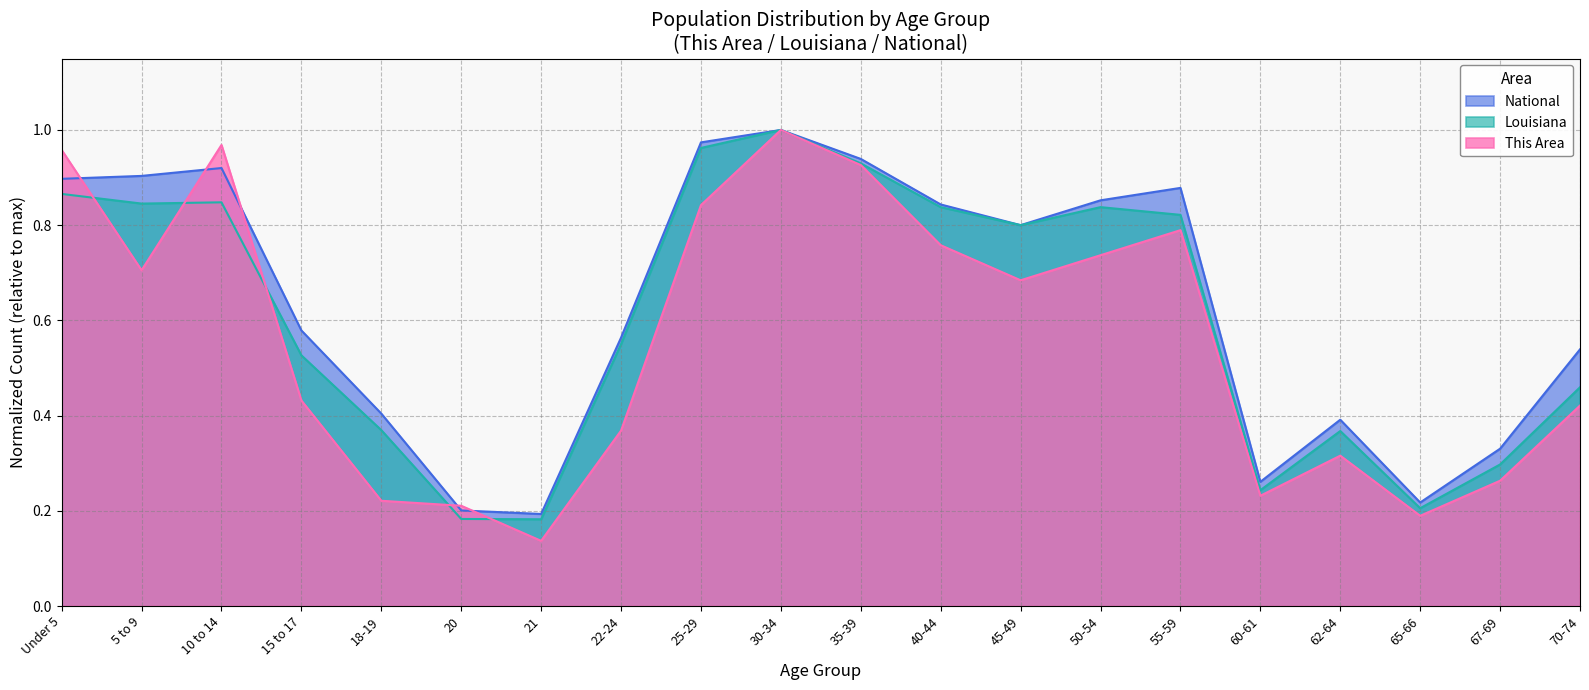

Where is the first local maximum for Louisiana?

10 to 14